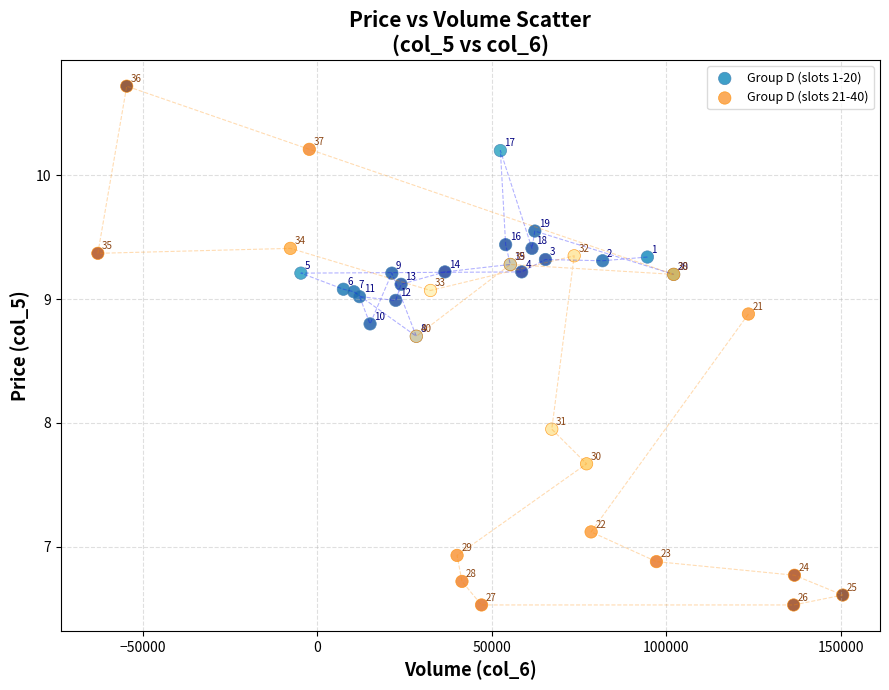

Which series contains the lowest Y value?

Group D (slots 21-40)